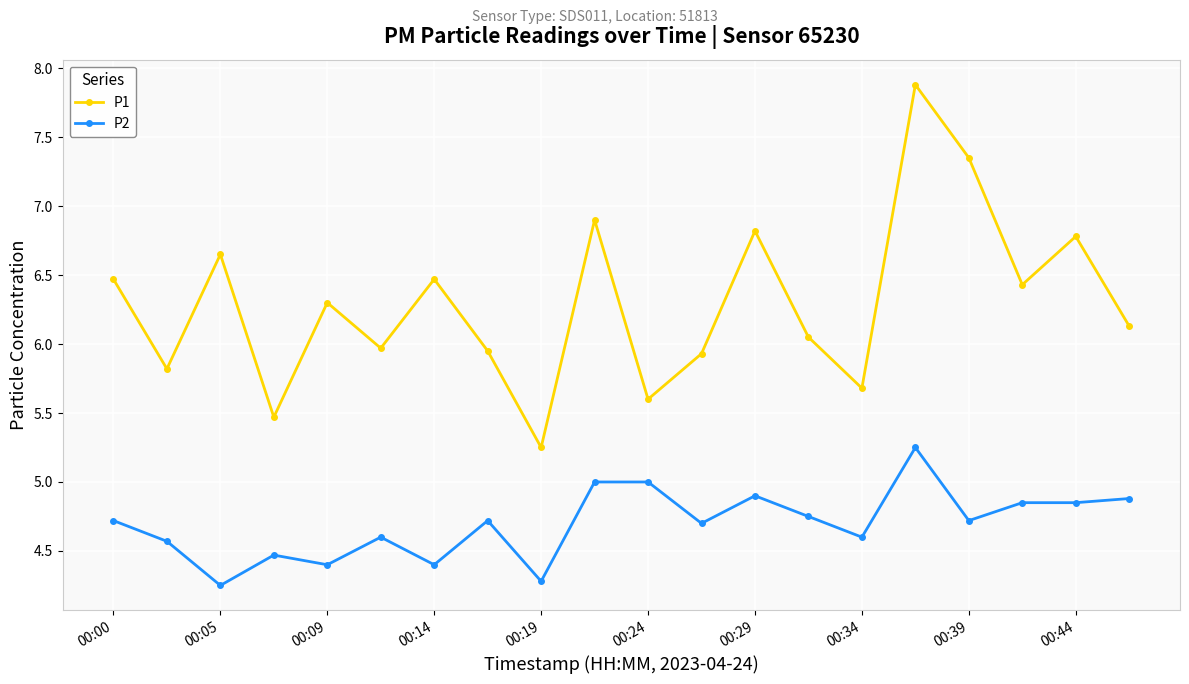

Which series has the largest total across all categories?

P1